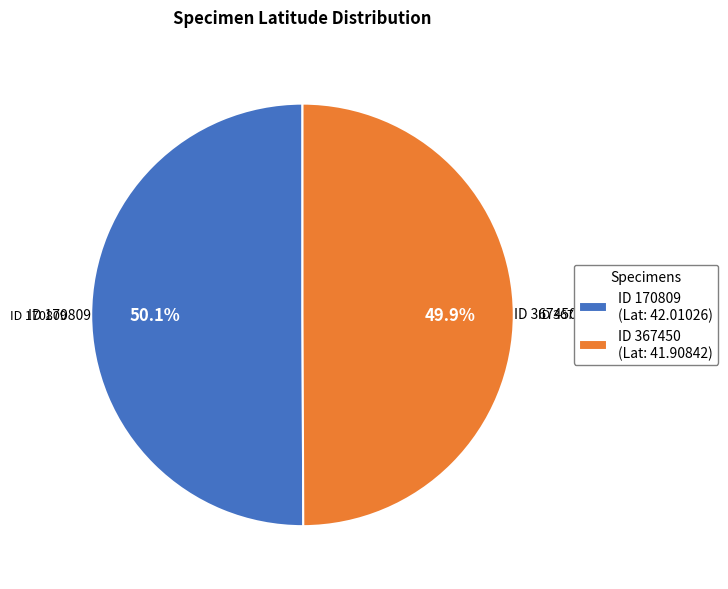

Count the number of slices in the pie.

2